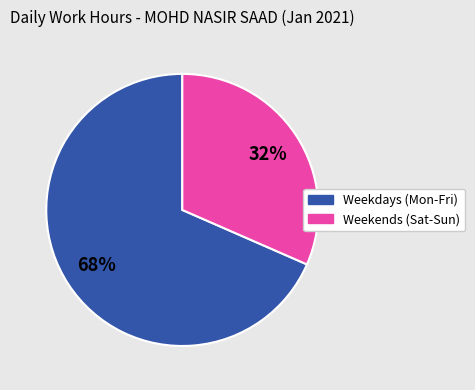

To the nearest percent, what is the average slice percentage?

50%